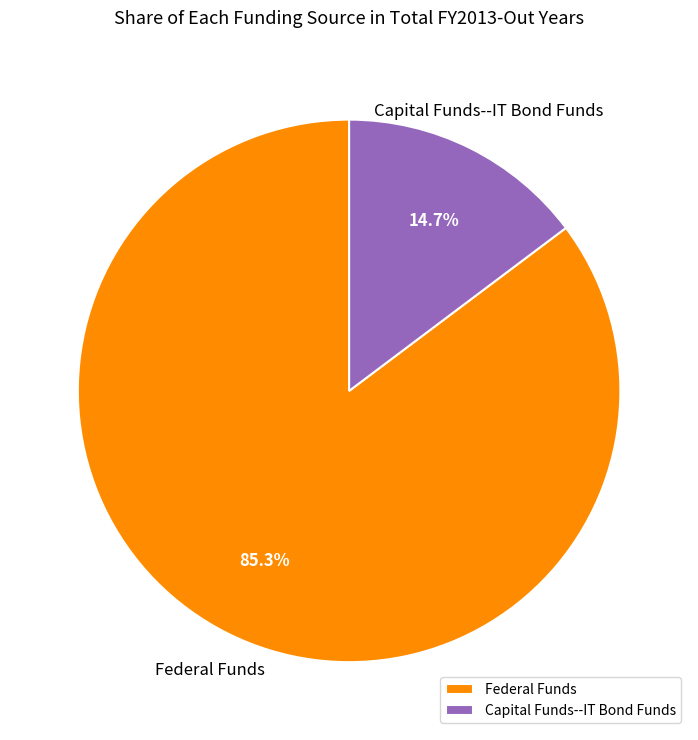

Which slice represents more than half of the pie?

Federal Funds